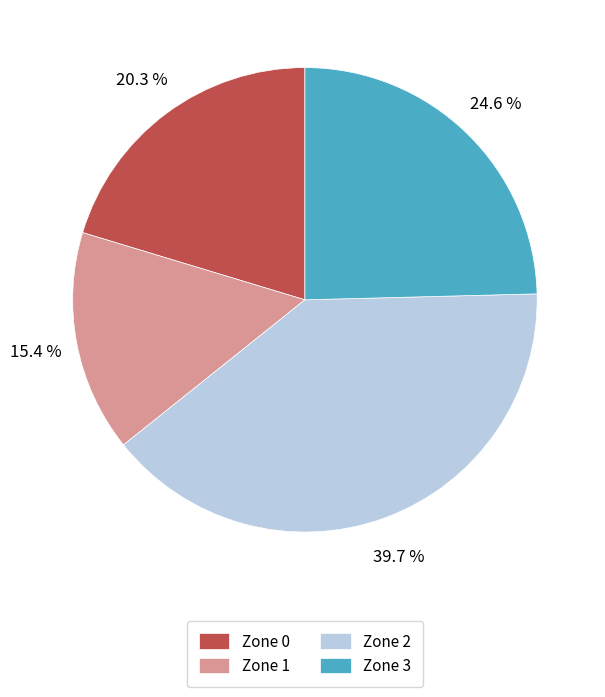

To the nearest percent, what is the difference between the largest and smallest slice percentages?

24%